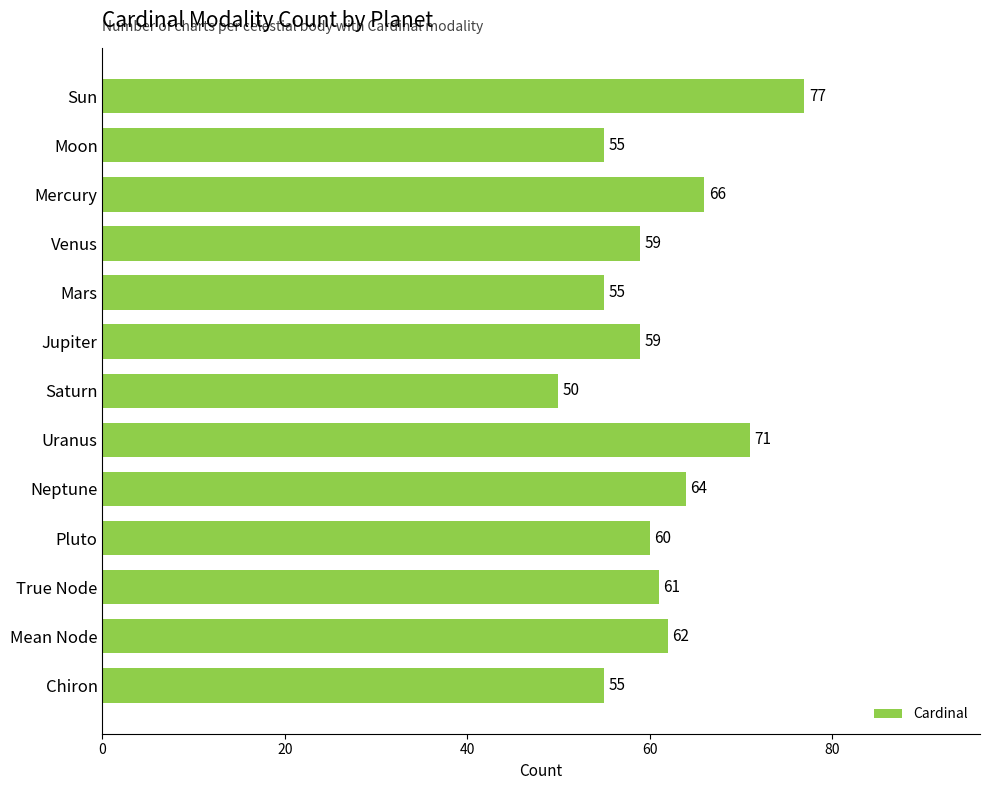

True or false: the data shows 40 at Neptune.

False